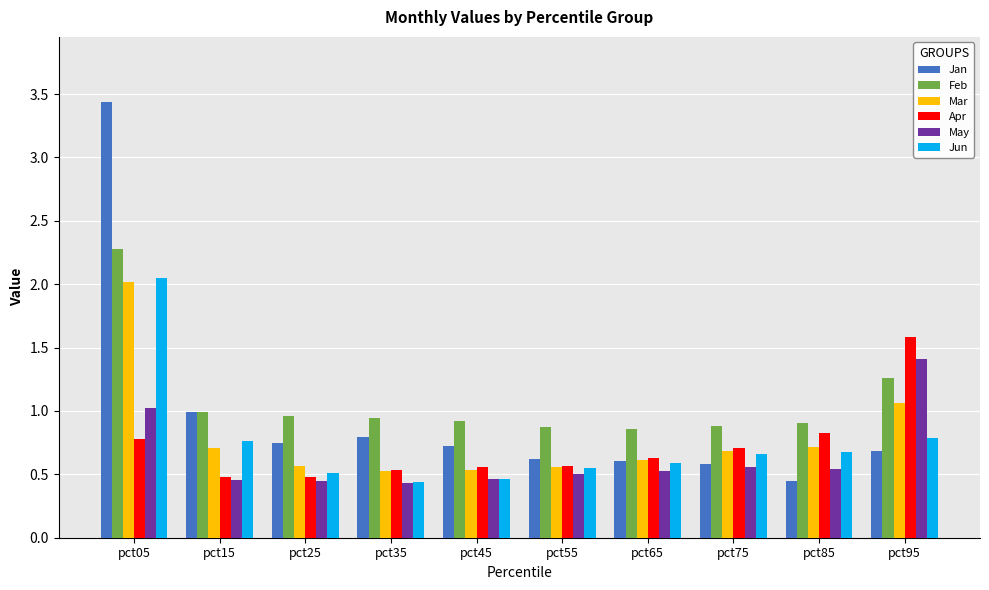

What is the difference between the Jan values at pct05 and pct65?

2.8